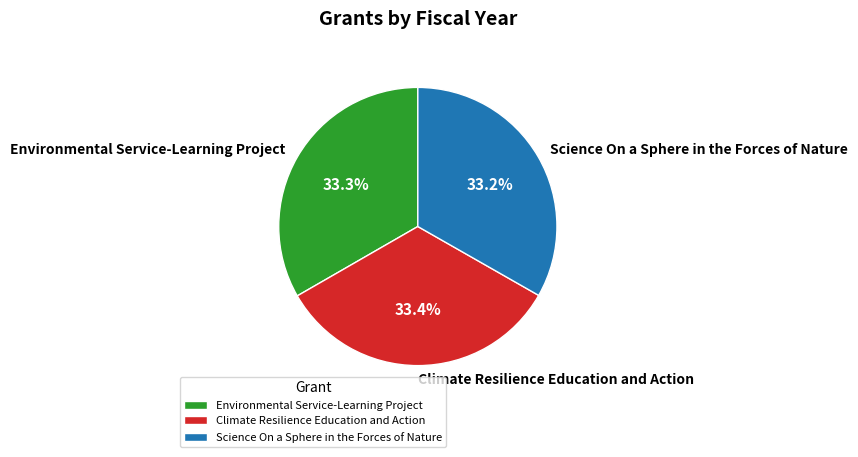

To the nearest percent, what percentage of the pie is Climate Resilience Education and Action?

33%